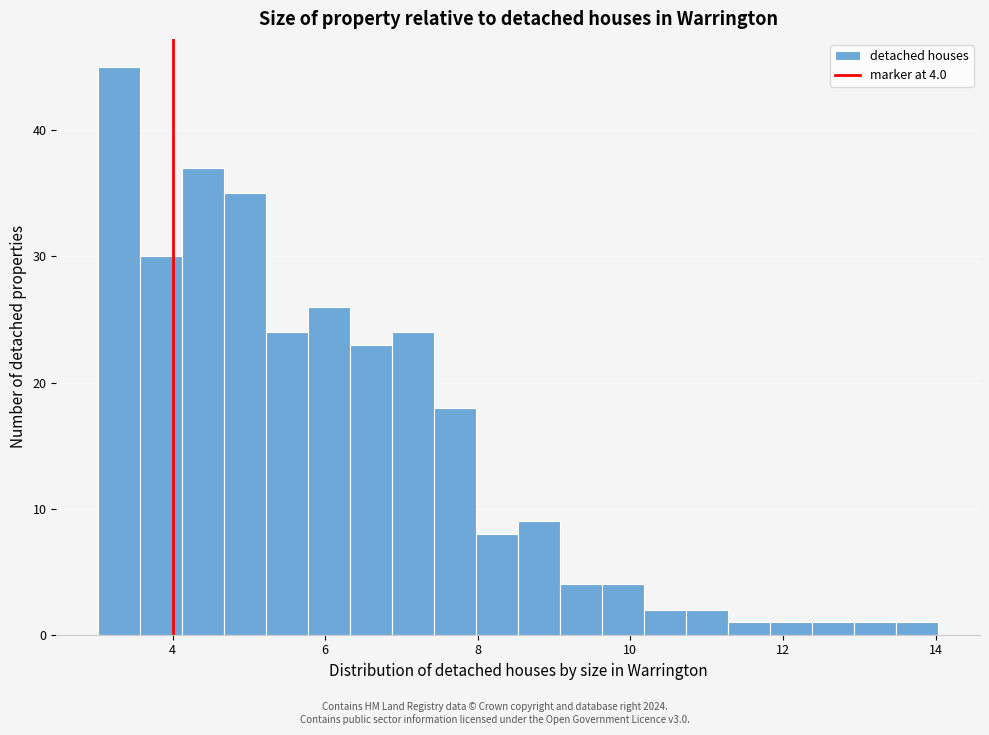

Around what value on the x-axis is the tallest bar? Give the approximate position of its centre, as read against the axis.

3.4